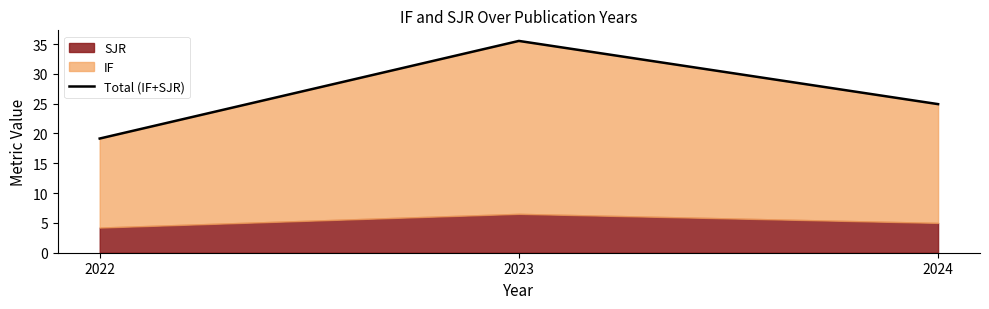

Rank the categories by value from highest to lowest.

2023, 2024, 2022